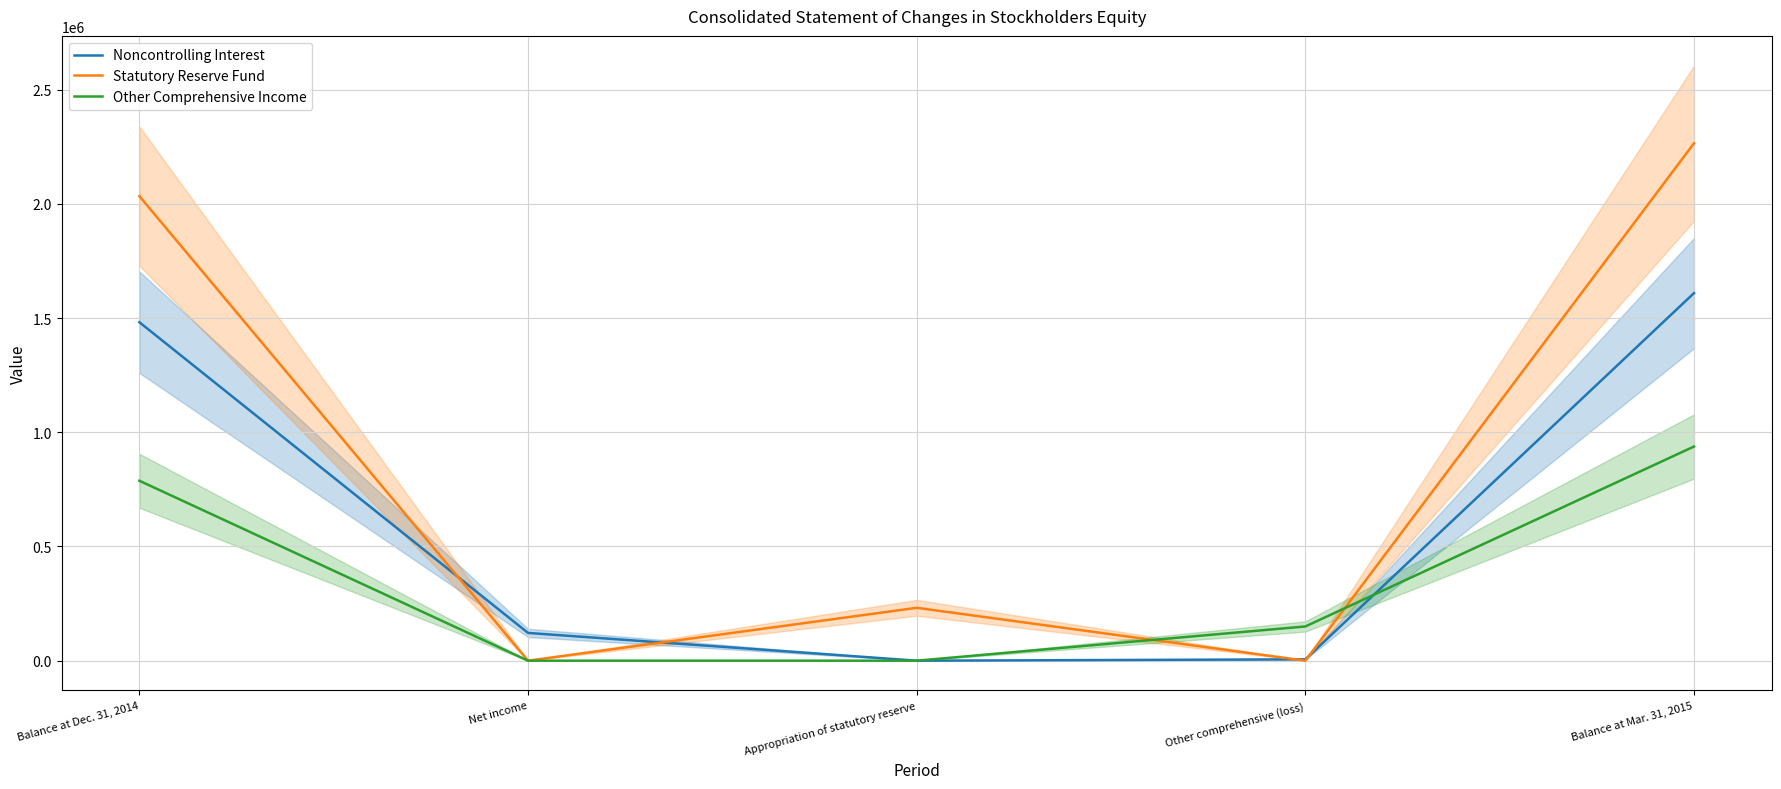

True or false: Noncontrolling Interest has more than 0 points higher than both neighbors.

False